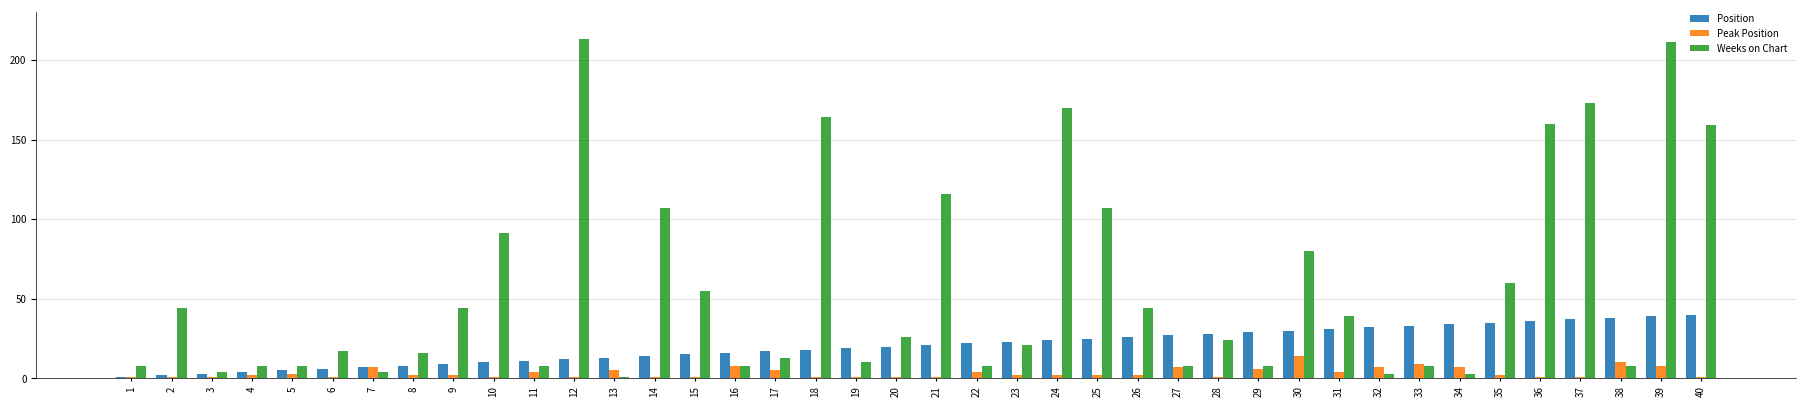

Are the bars grouped side by side (vs. stacked)?

Yes